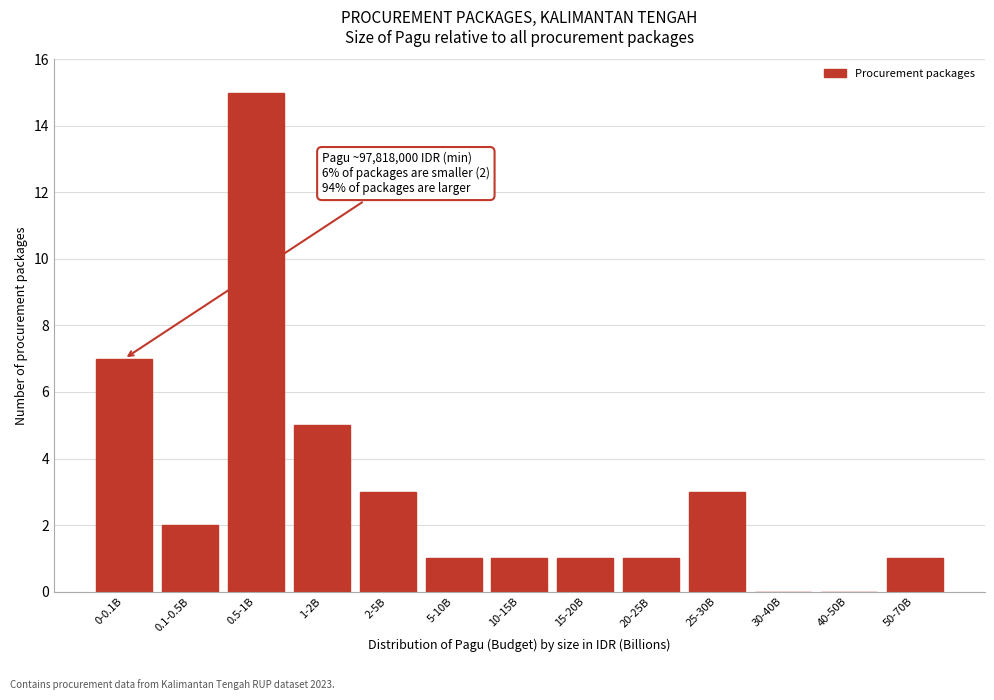

Reading right to left, list all the values displayed in this chart.

50-70B=1	40-50B=0	30-40B=0	25-30B=3	20-25B=1	15-20B=1	10-15B=1	5-10B=1	2-5B=3	1-2B=5	0.5-1B=15	0.1-0.5B=2	0-0.1B=7